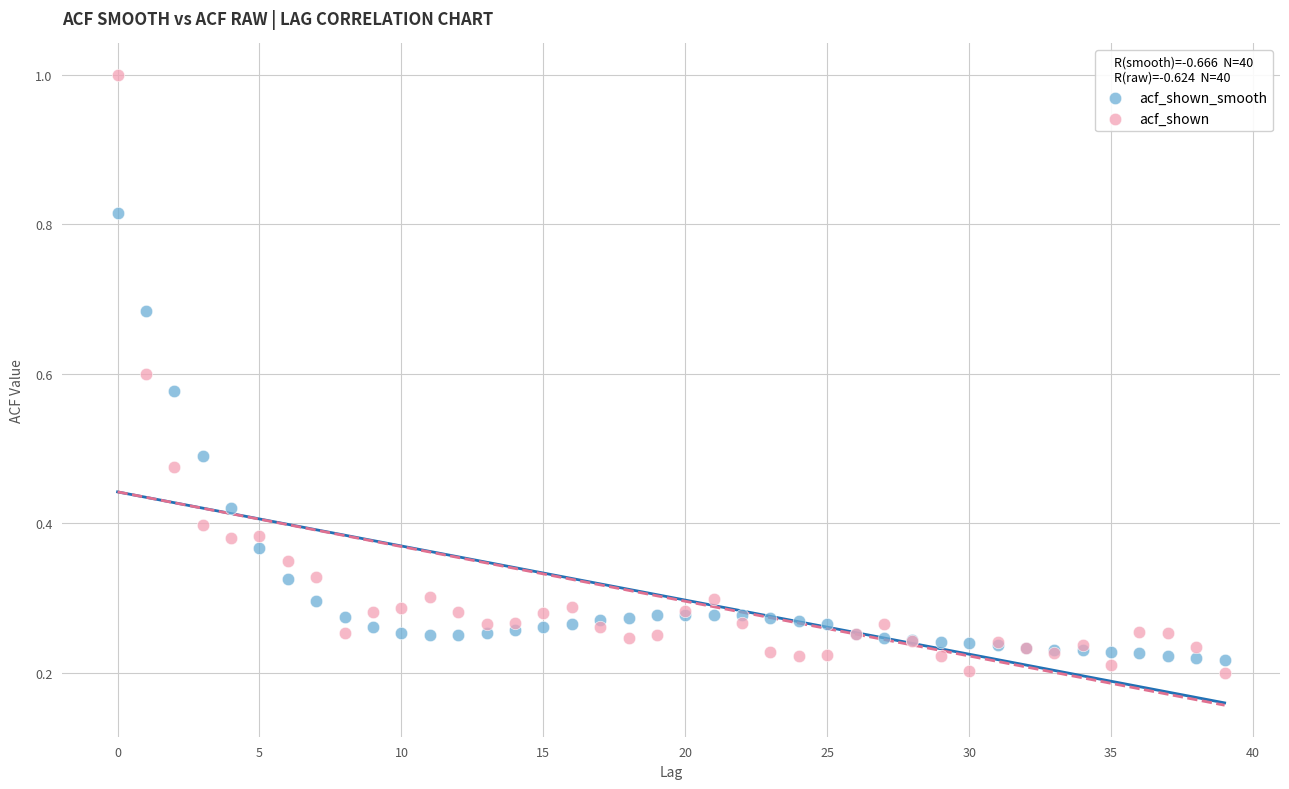

Which series reaches the maximum Y coordinate?

acf_shown